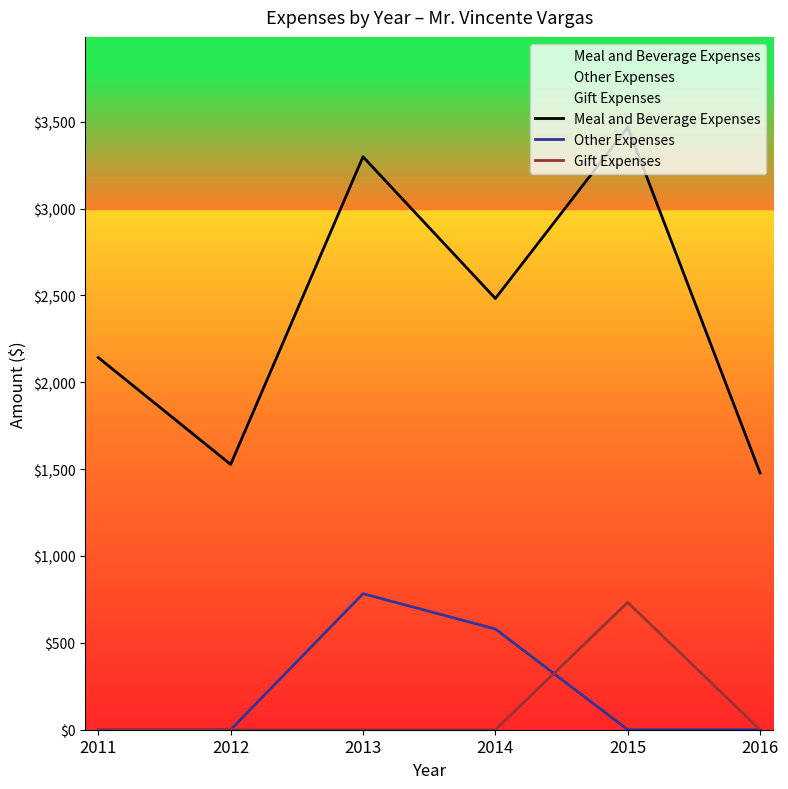

How many interior local peaks does the Gift Expenses series have?

1